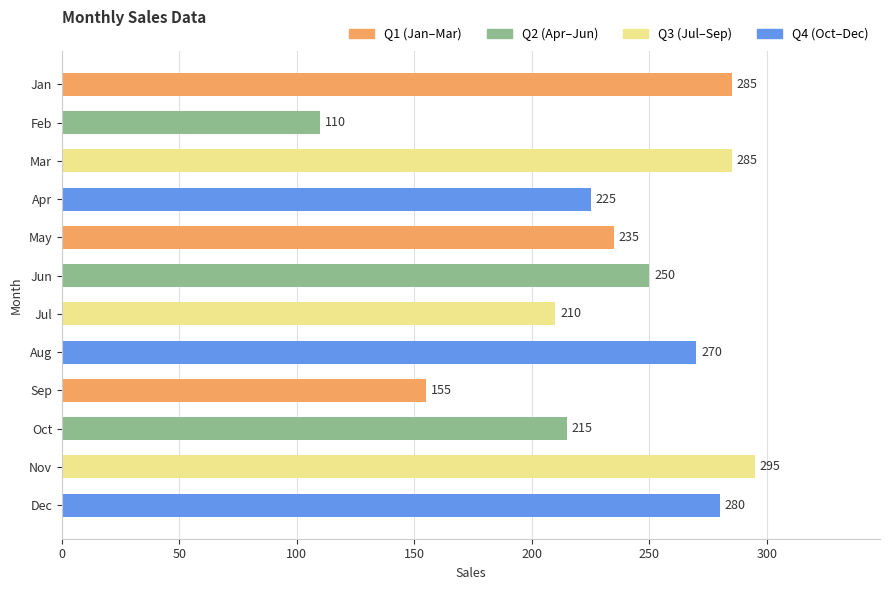

True or false: the data shows 210 at Jul.

True